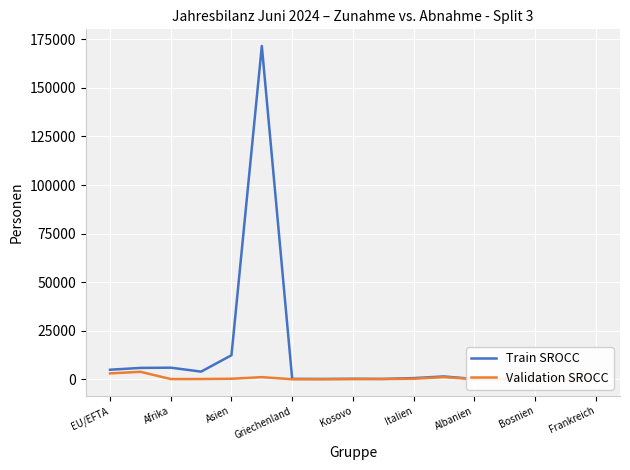

What is the sum of all Validation SROCC values?

10798